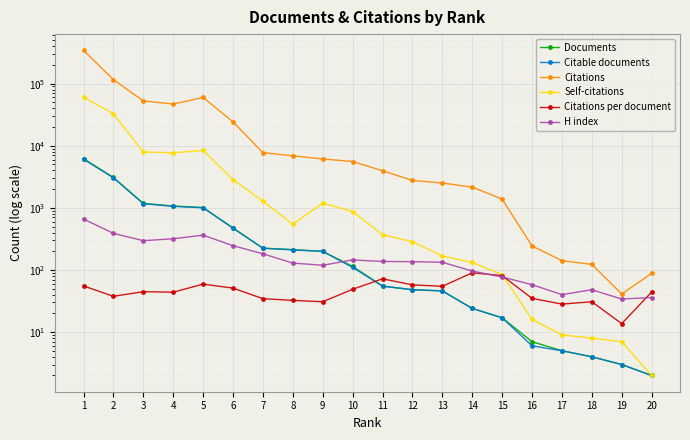

Rank the series at 3 from lowest to highest value.

Citations per document, H index, Citable documents, Documents, Self-citations, Citations